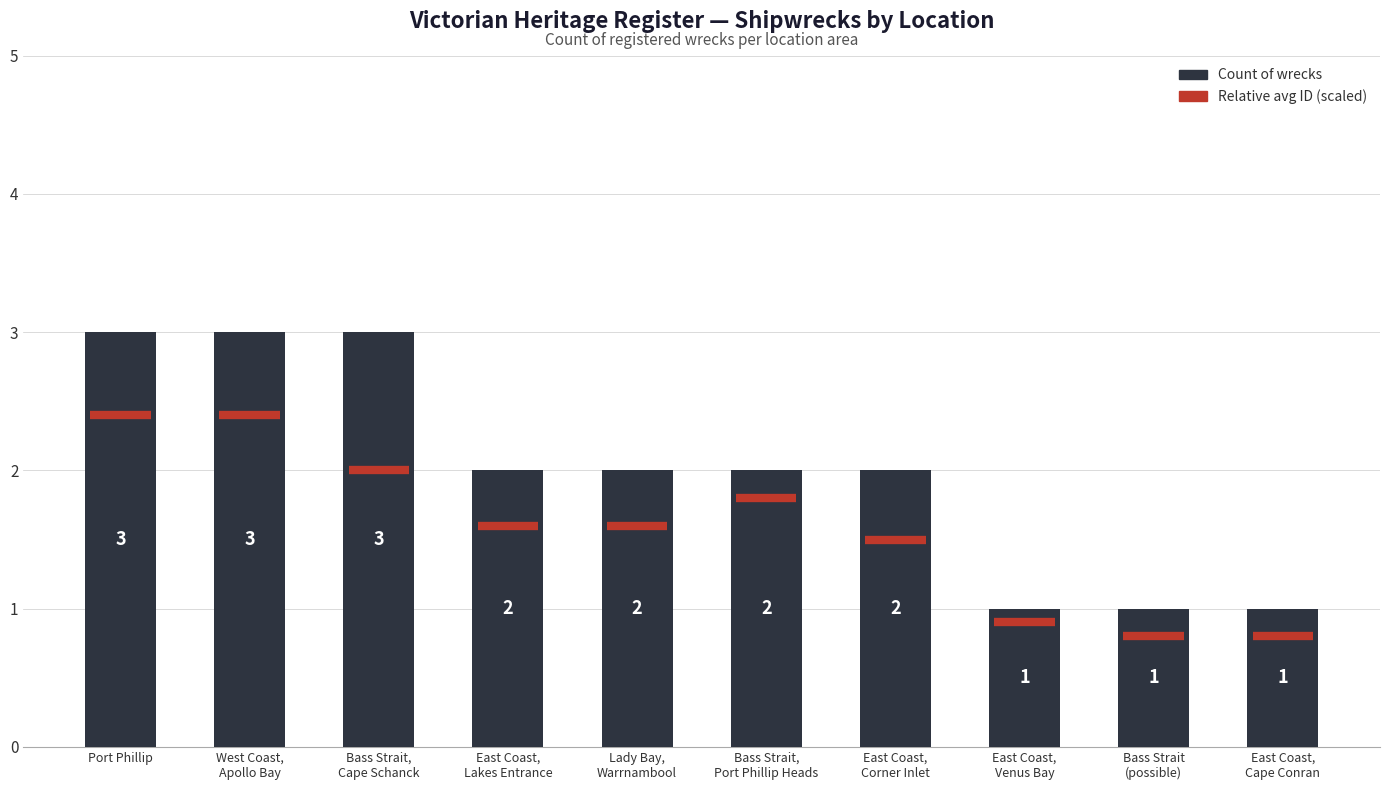

The value at Port Phillip is 4. True or false?

False